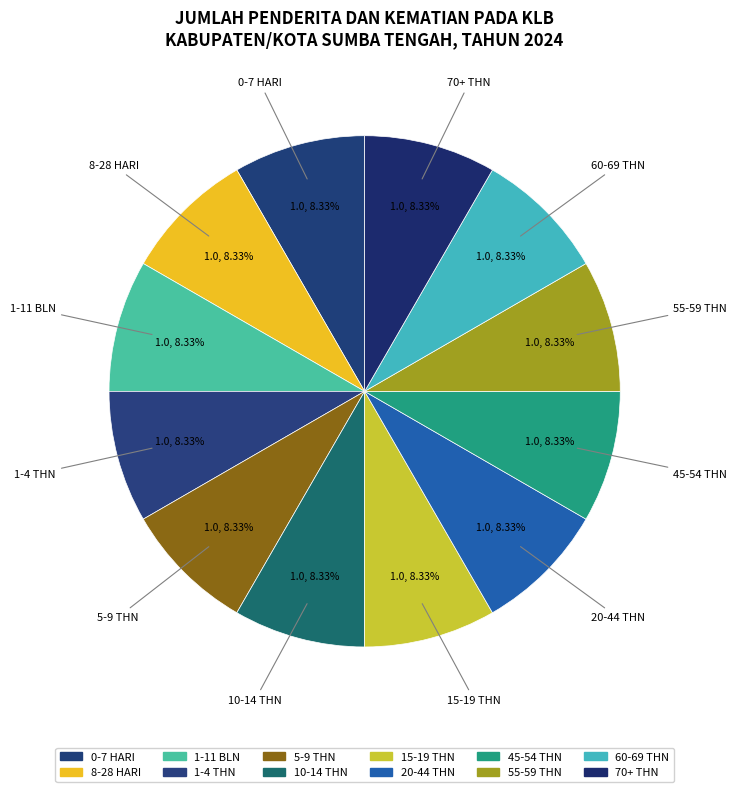

The 45-54 THN slice represents 7% of the pie. True or false?

False